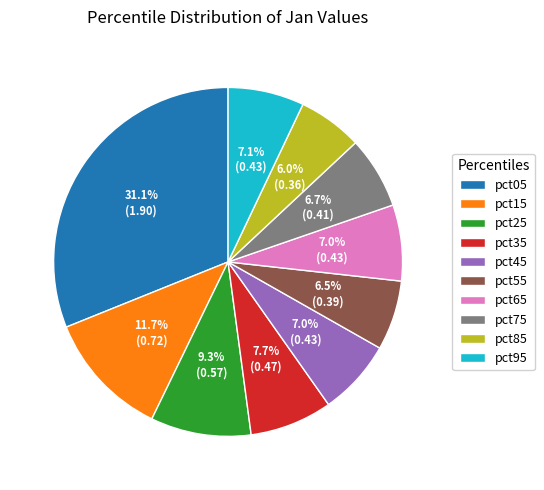

What is the largest slice in the pie chart?

pct05